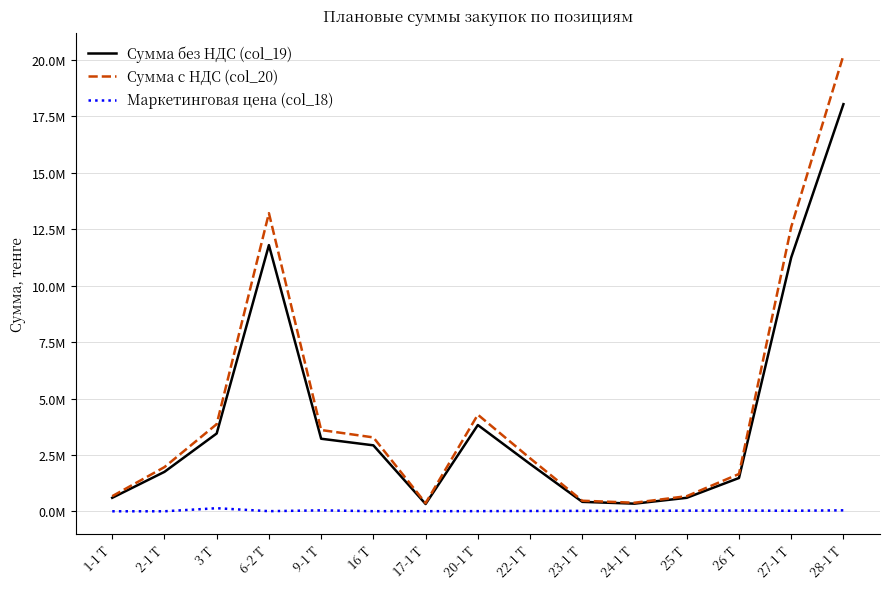

Is it true that Маркетинговая цена (col_18) equals 4498 at 17-1 Т?

False